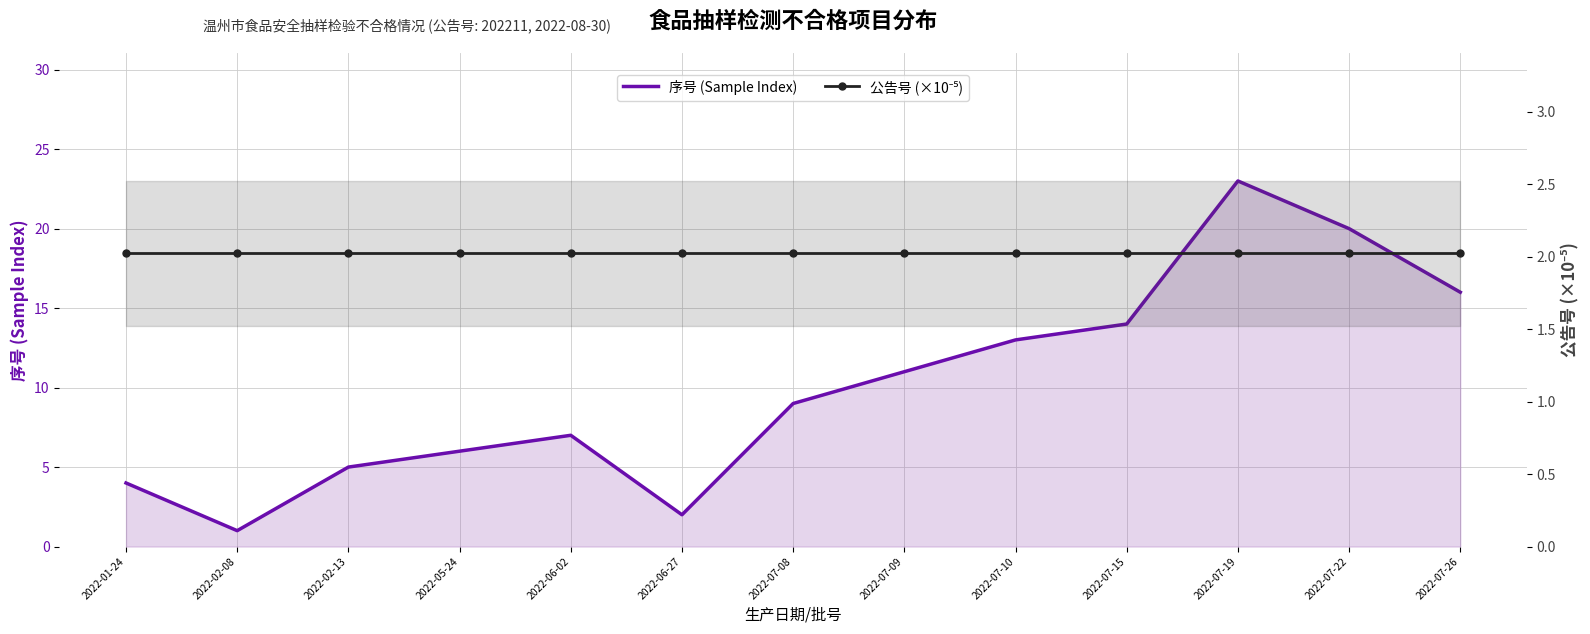

What position from the left is 2022-07-26?

13